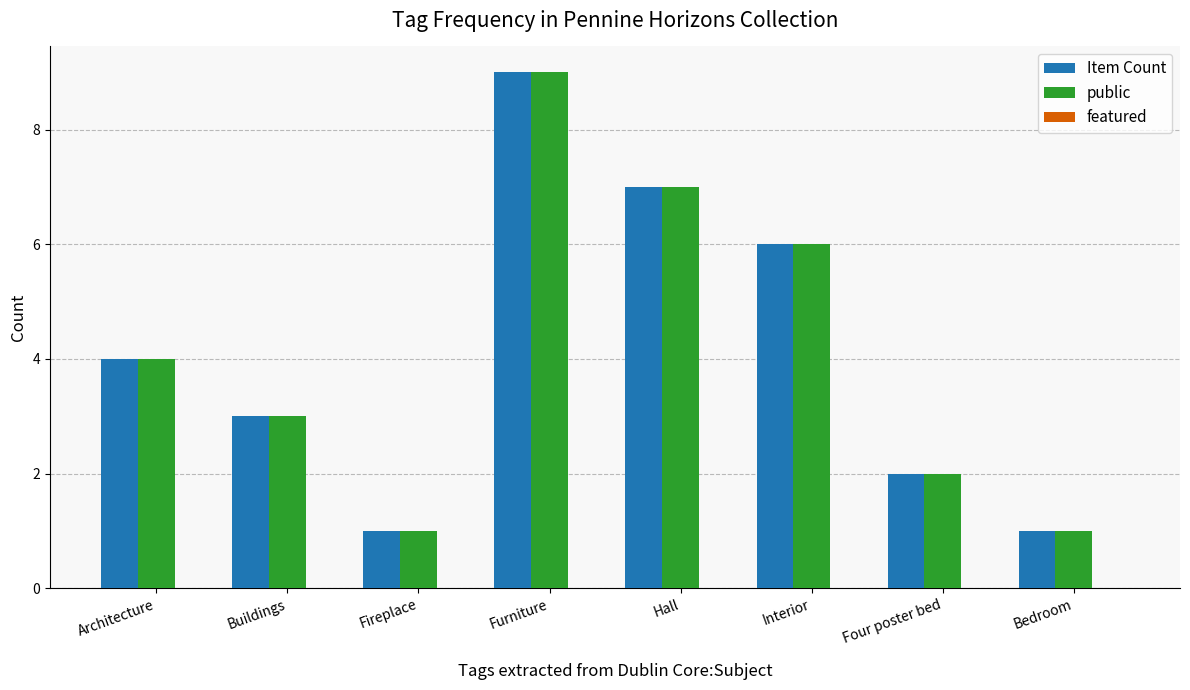

Does the chart contain any negative values?

No